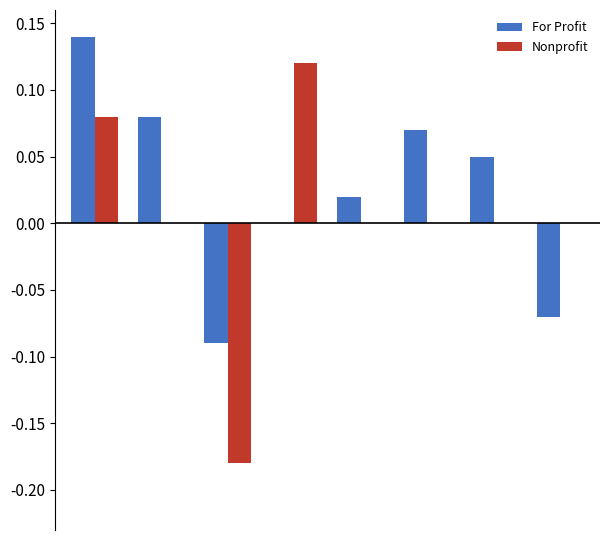

Which series has the largest total across all categories?

For Profit